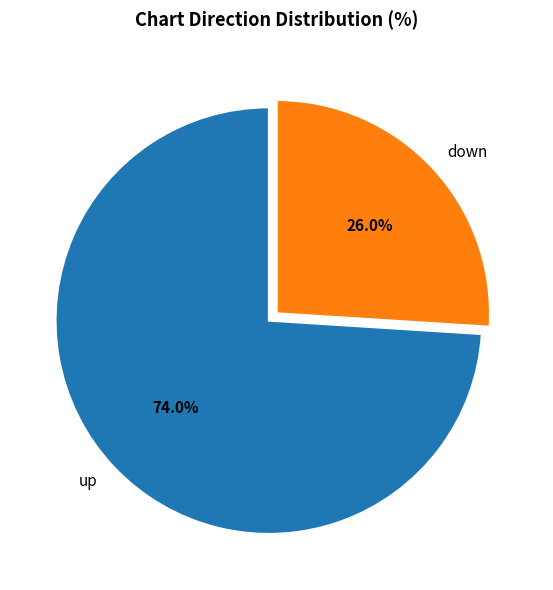

Do up and down together represent more than half of the pie?

Yes